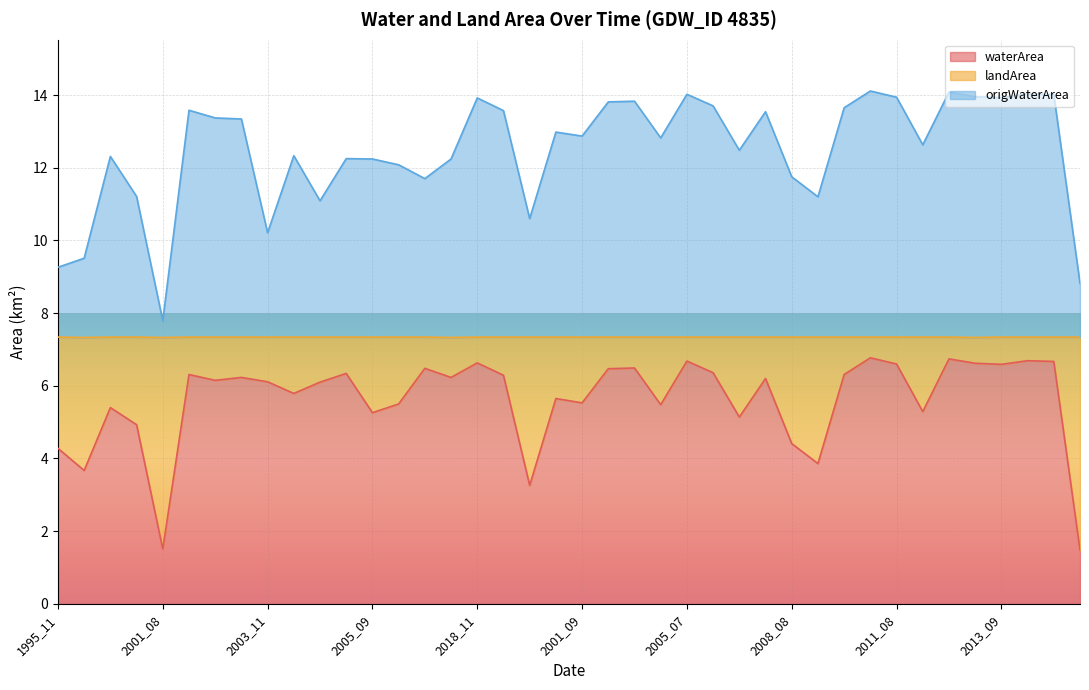

Which series has the largest total across all categories?

origWaterArea